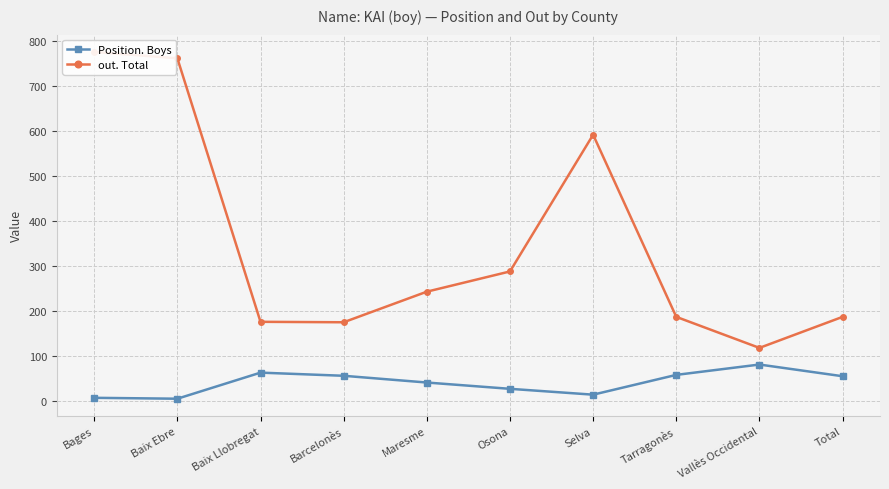

Reading left to right, list all the values displayed in this chart.

Position. Boys: 7	5	63	56	41	27	14	58	81	55
out. Total: 776	762	176	175	243	288	592	187	118	187